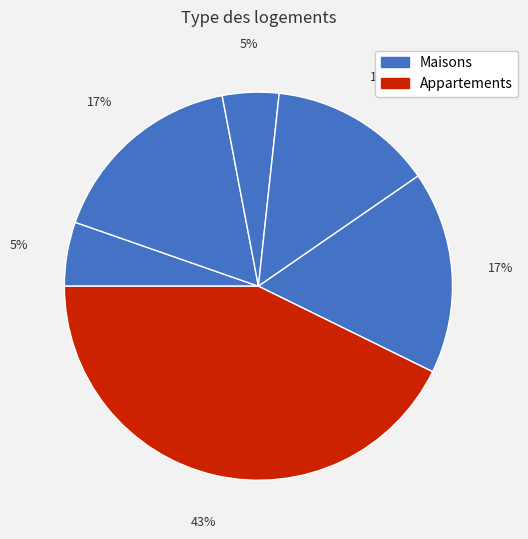

How many slices are in this pie chart?

6